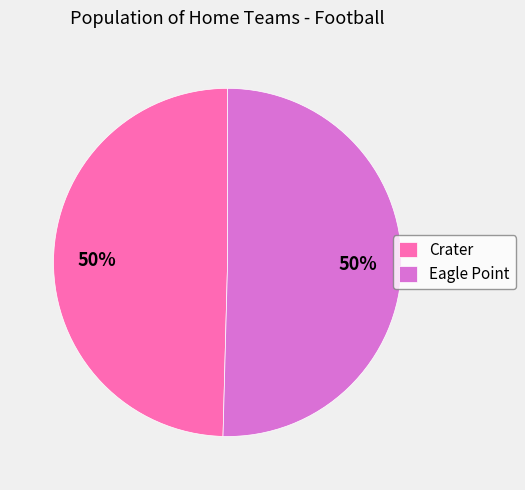

How many slices are in this pie chart?

2